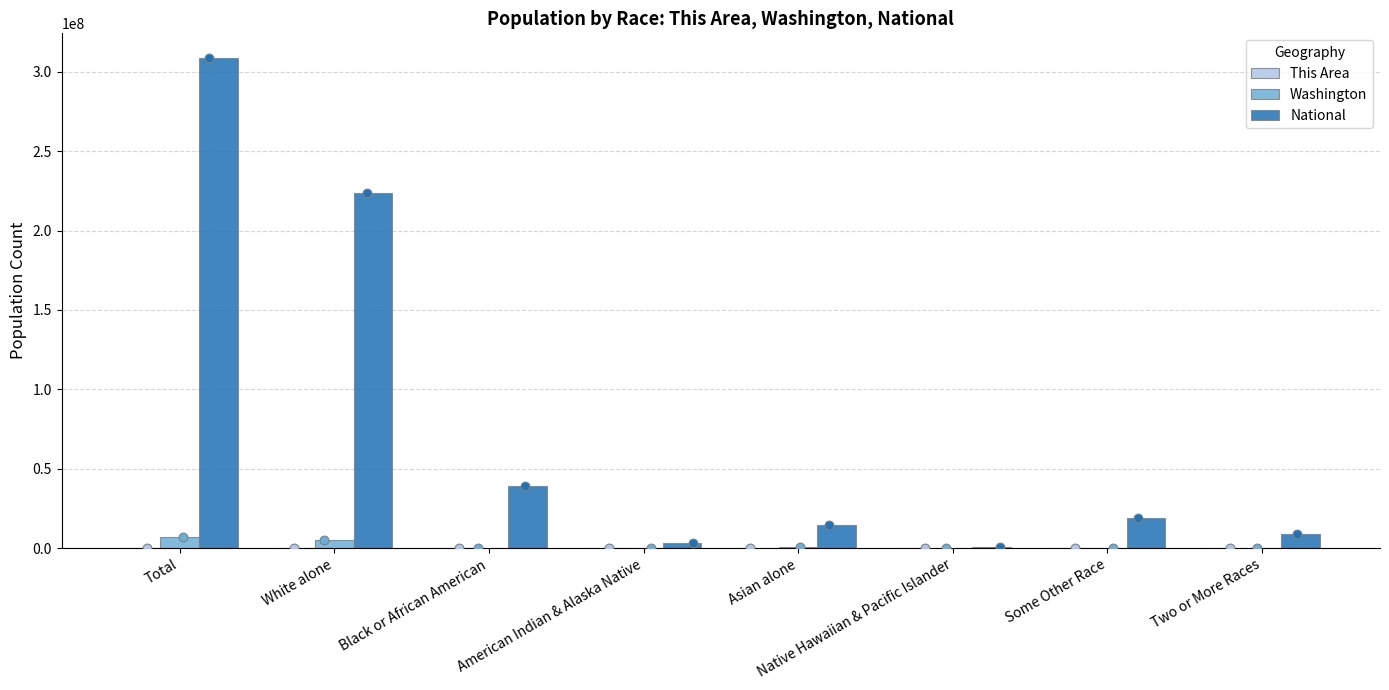

What is the total value across all series at Total?

315492153